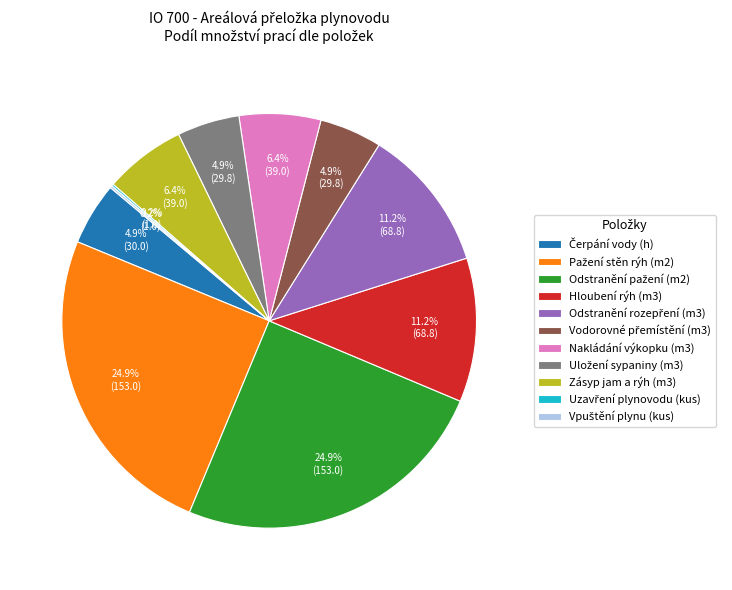

Is the sum of Nakládání výkopku (m3) and Hloubení rýh (m3) greater than half?

No